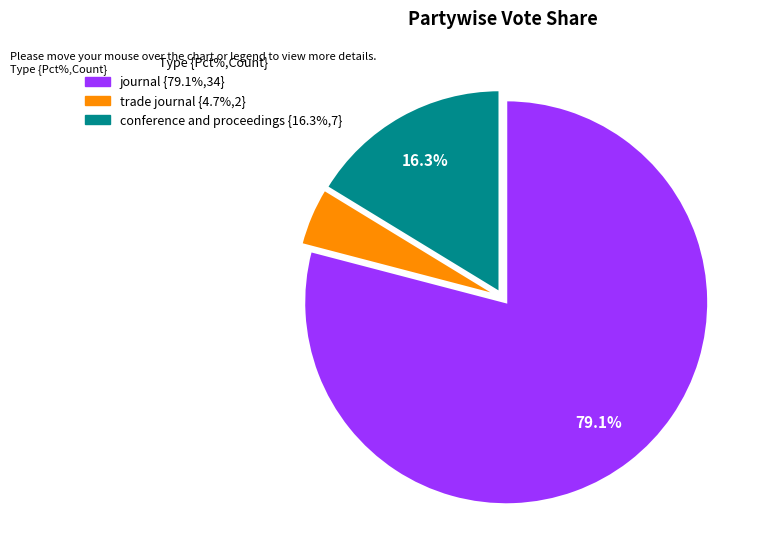

Is it true that conference and proceedings is 16% of the pie?

True